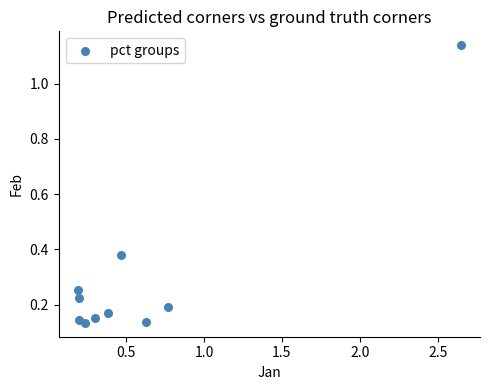

What is the range of X values (max minus min)?

2.5